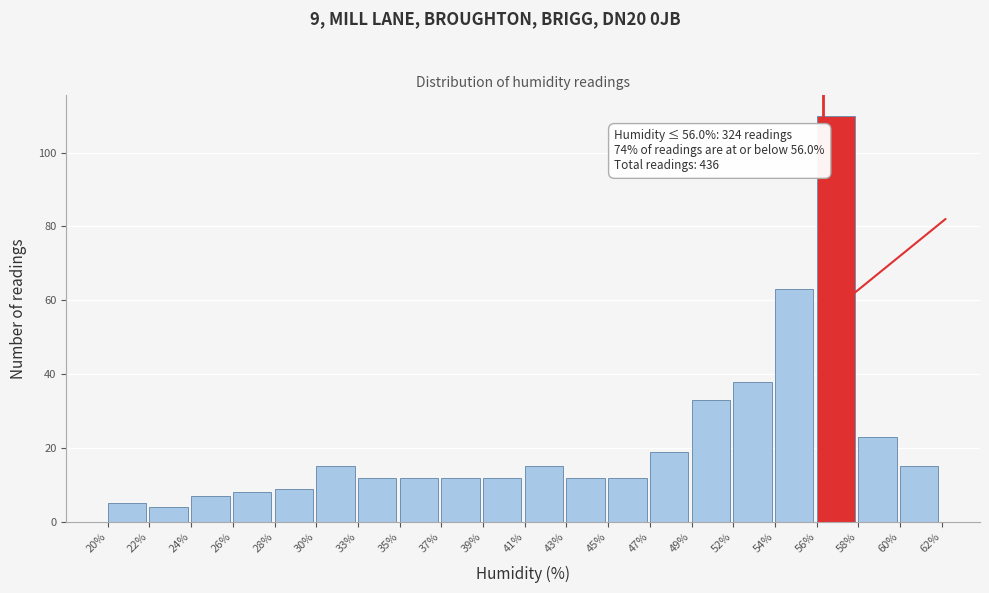

Reading left to right, extract all data points from this chart.

5	4	7	8	9	15	12	12	12	12	15	12	12	19	33	38	63	110	23	15